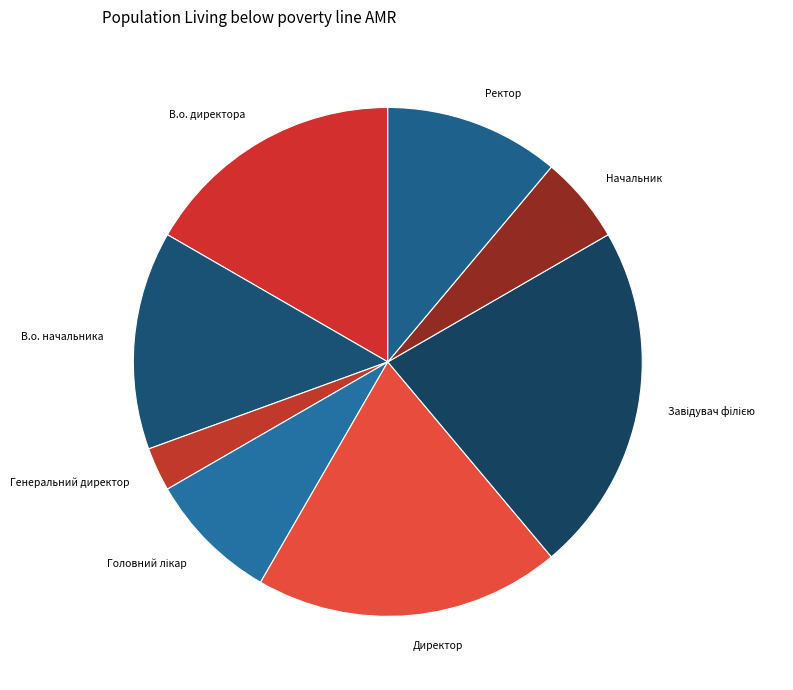

Count the number of slices in the pie.

8